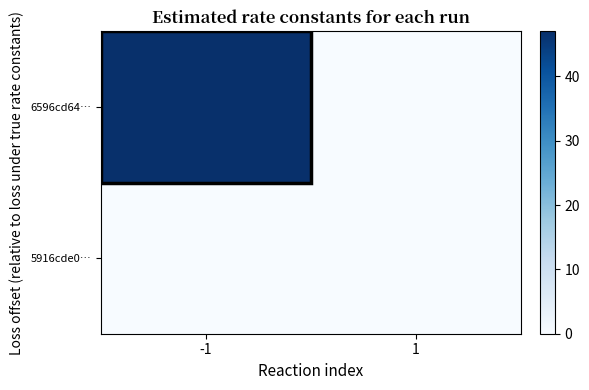

Which series changed the most between -1 and 1?

6596cd64…